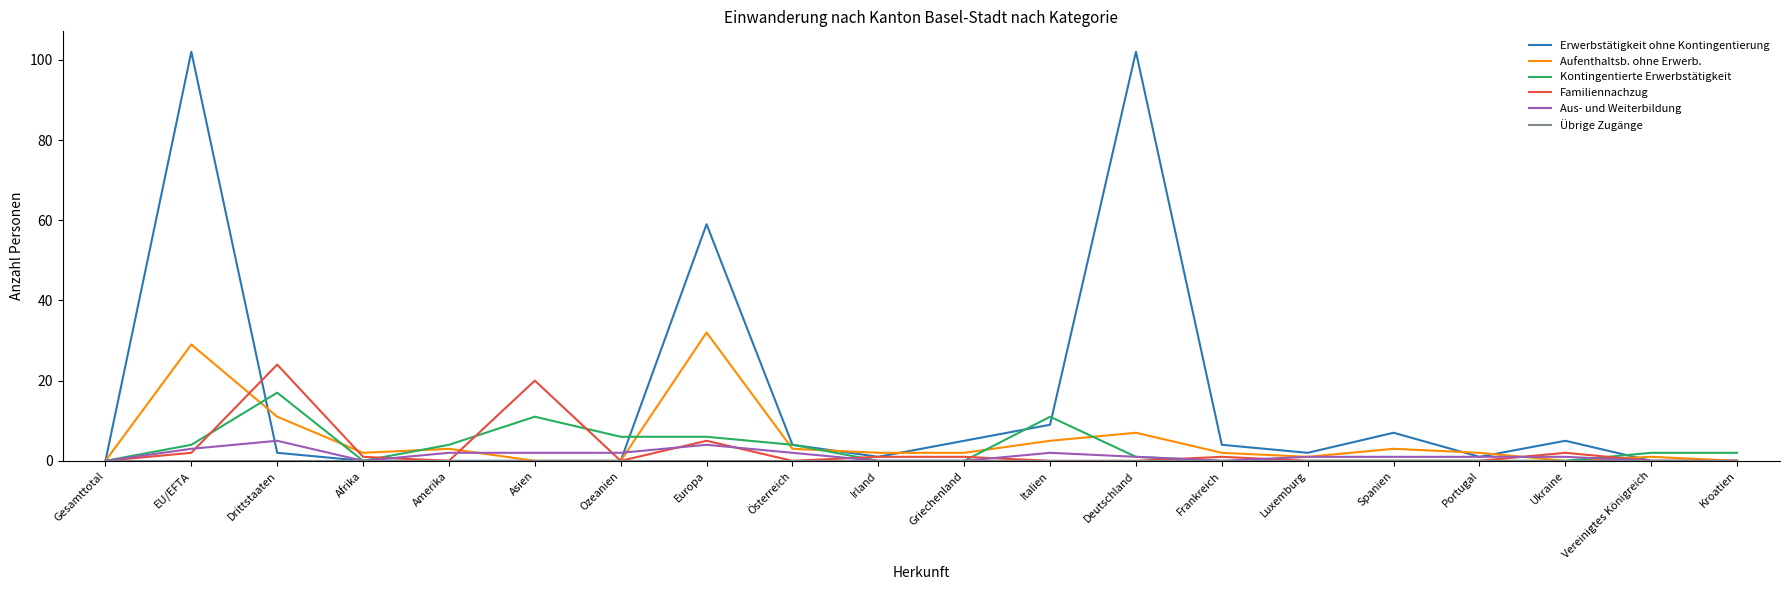

Which series has the largest range (max minus min)?

Erwerbstätigkeit ohne Kontingentierung